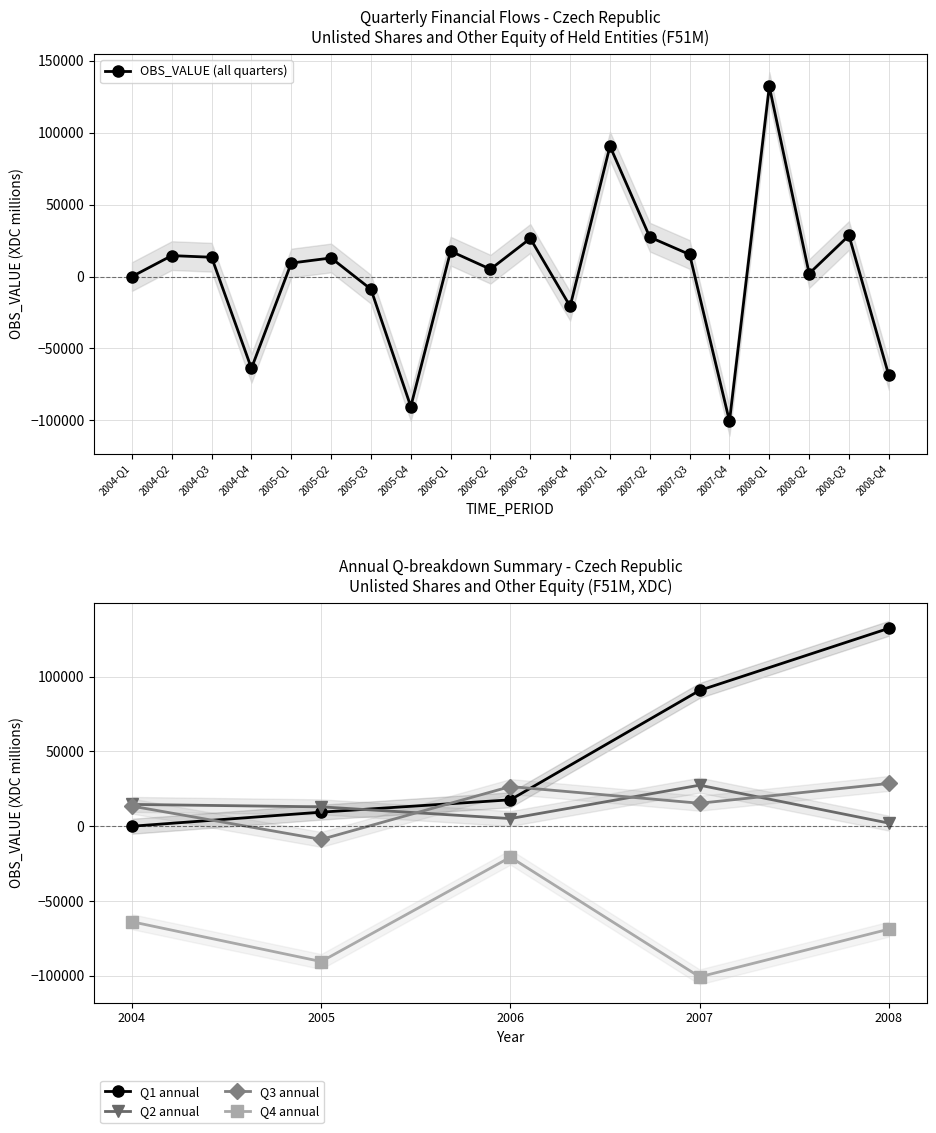

How many interior local peaks does the OBS_VALUE (all quarters) series have?

7